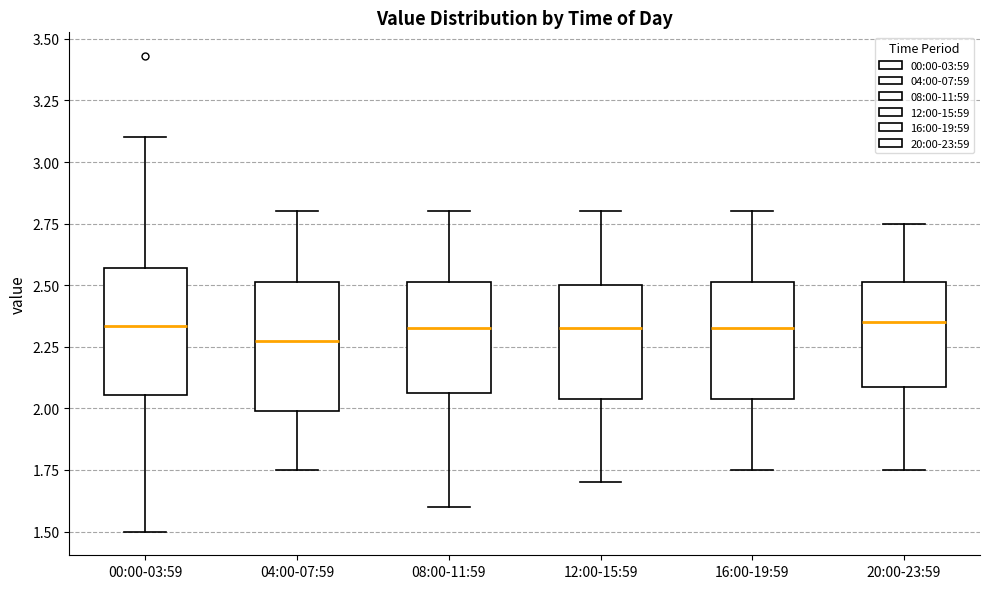

Where is the upper edge of the box for 08:00-11:59 on the y-axis? The values are not printed on the chart, so give them approximately, as read against the axis.

2.50